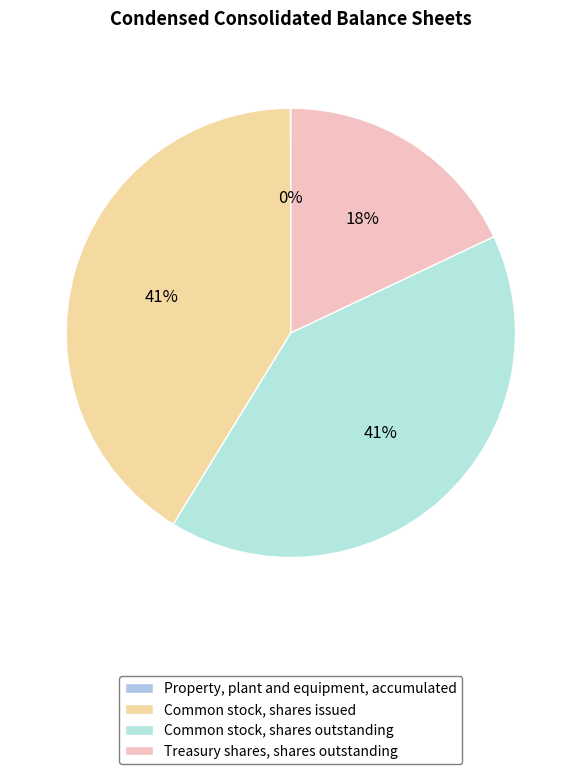

True or false: Common stock, shares issued accounts for 54% of the total.

False